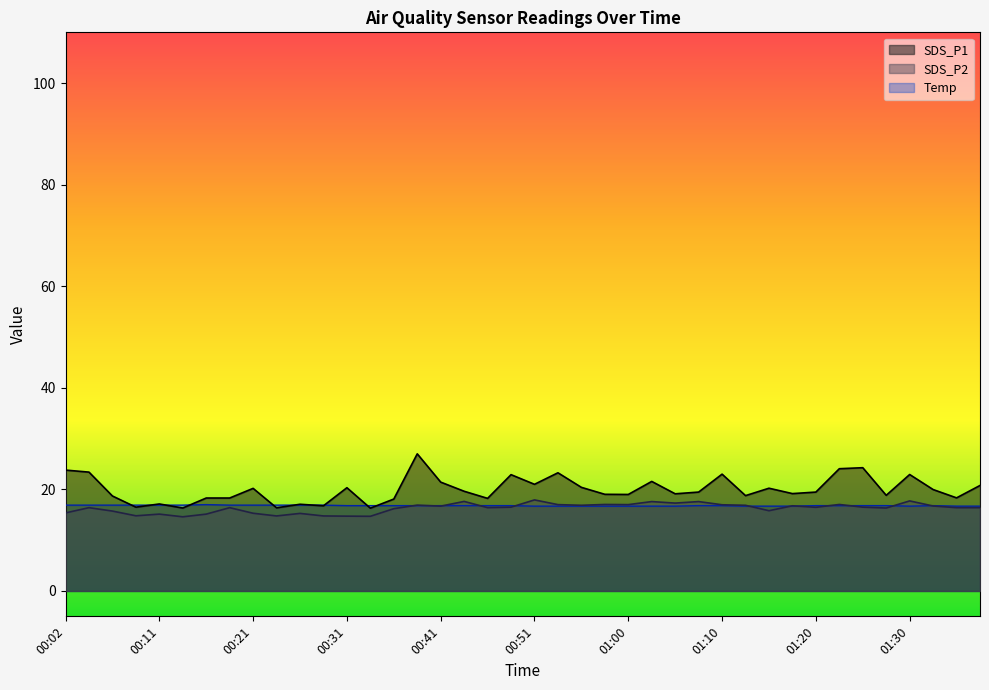

Where is the first local maximum for SDS_P1?

00:11